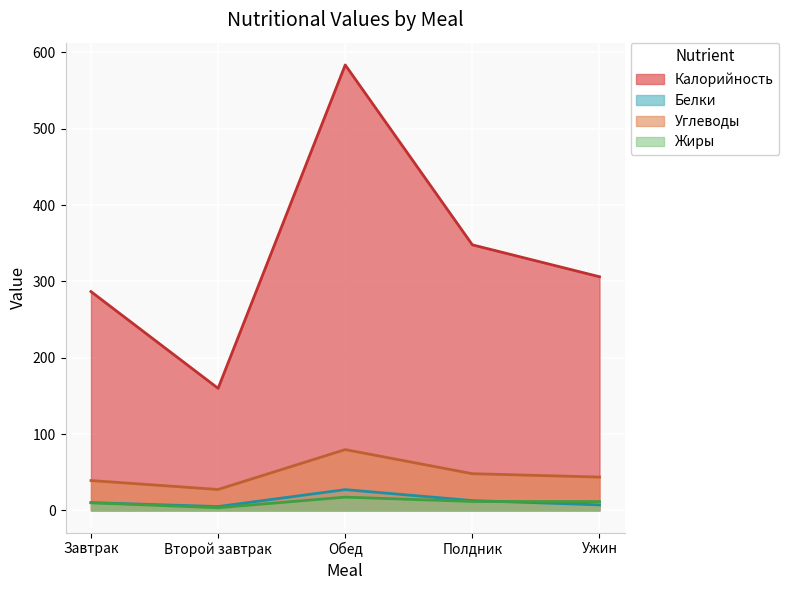

Rank the series at Ужин from highest to lowest value.

Калорийность, Углеводы, Жиры, Белки